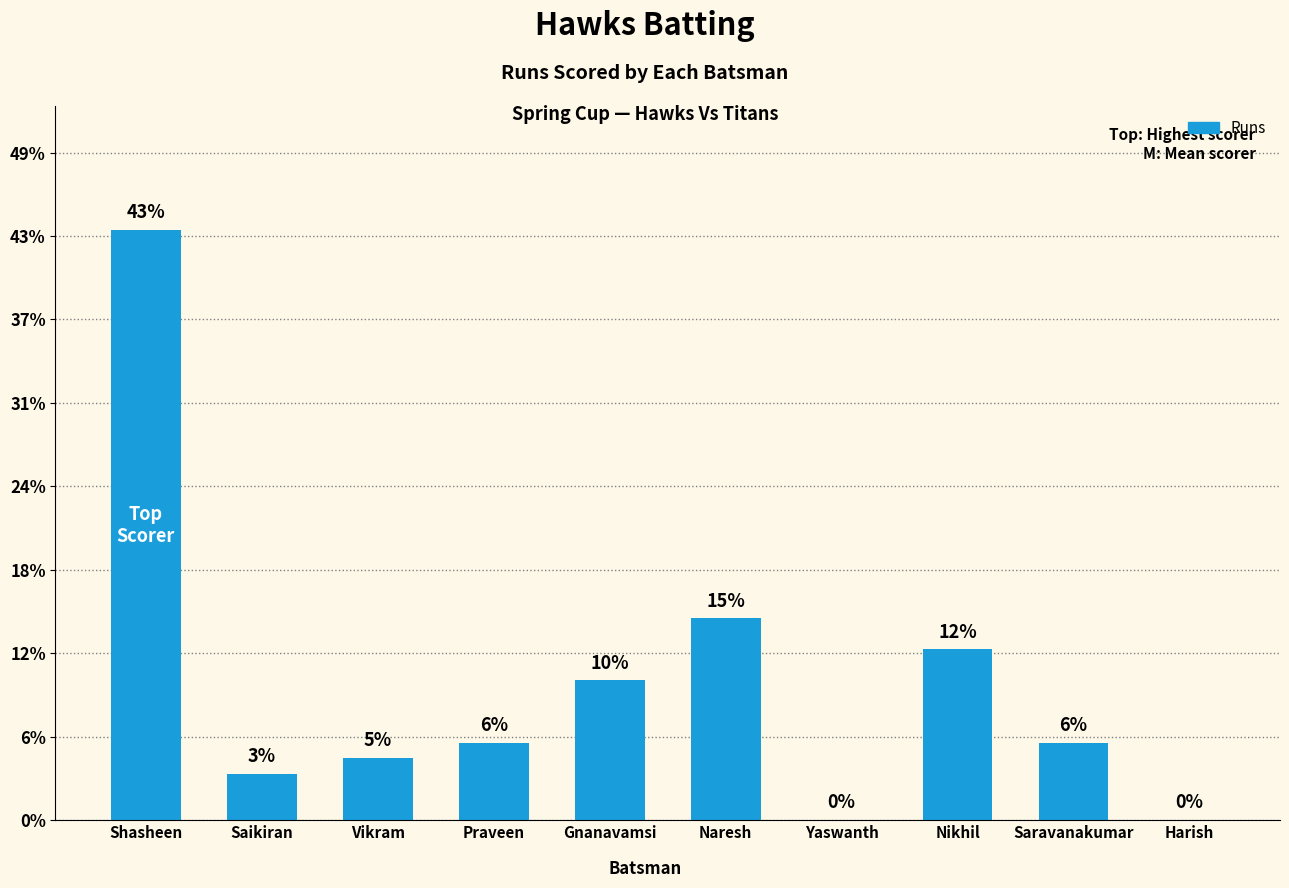

What is the approximate value at Naresh, to the nearest 10?

10